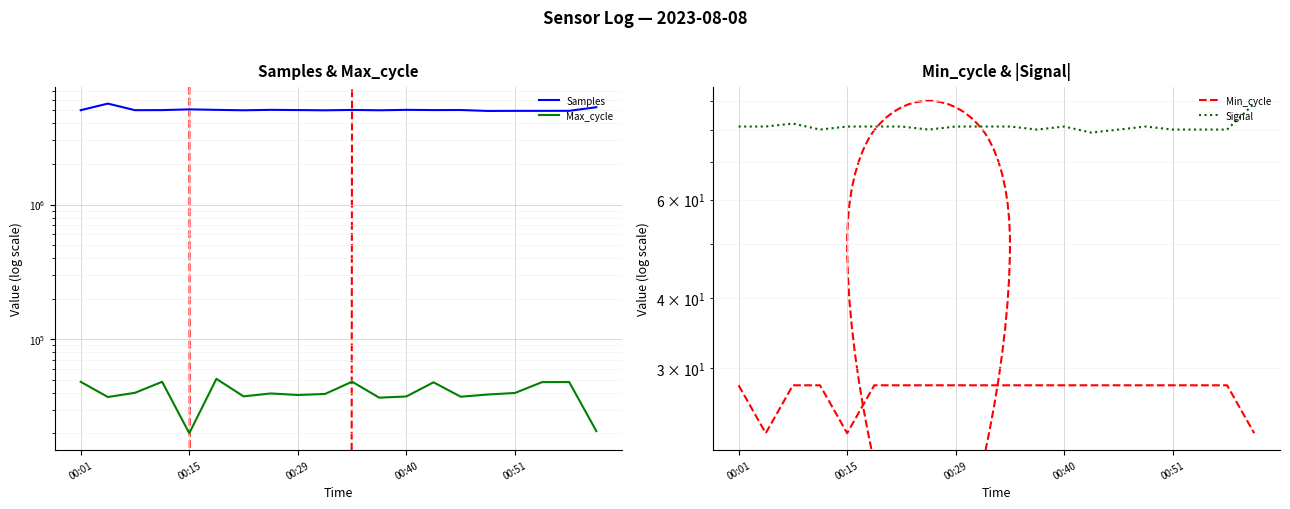

What is the minimum value shown in the chart?

23